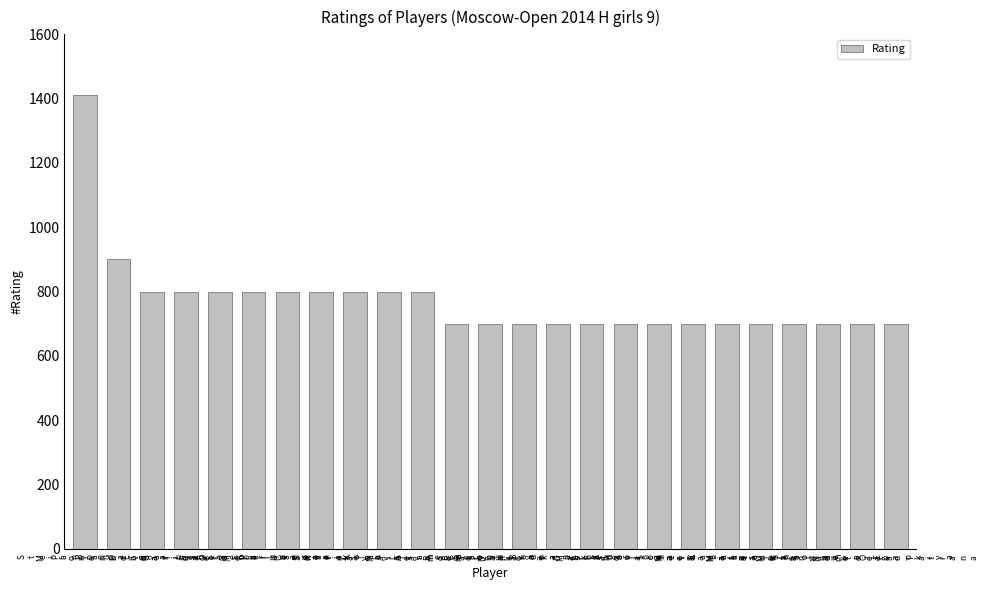

What is the difference between the maximum and minimum values?

712